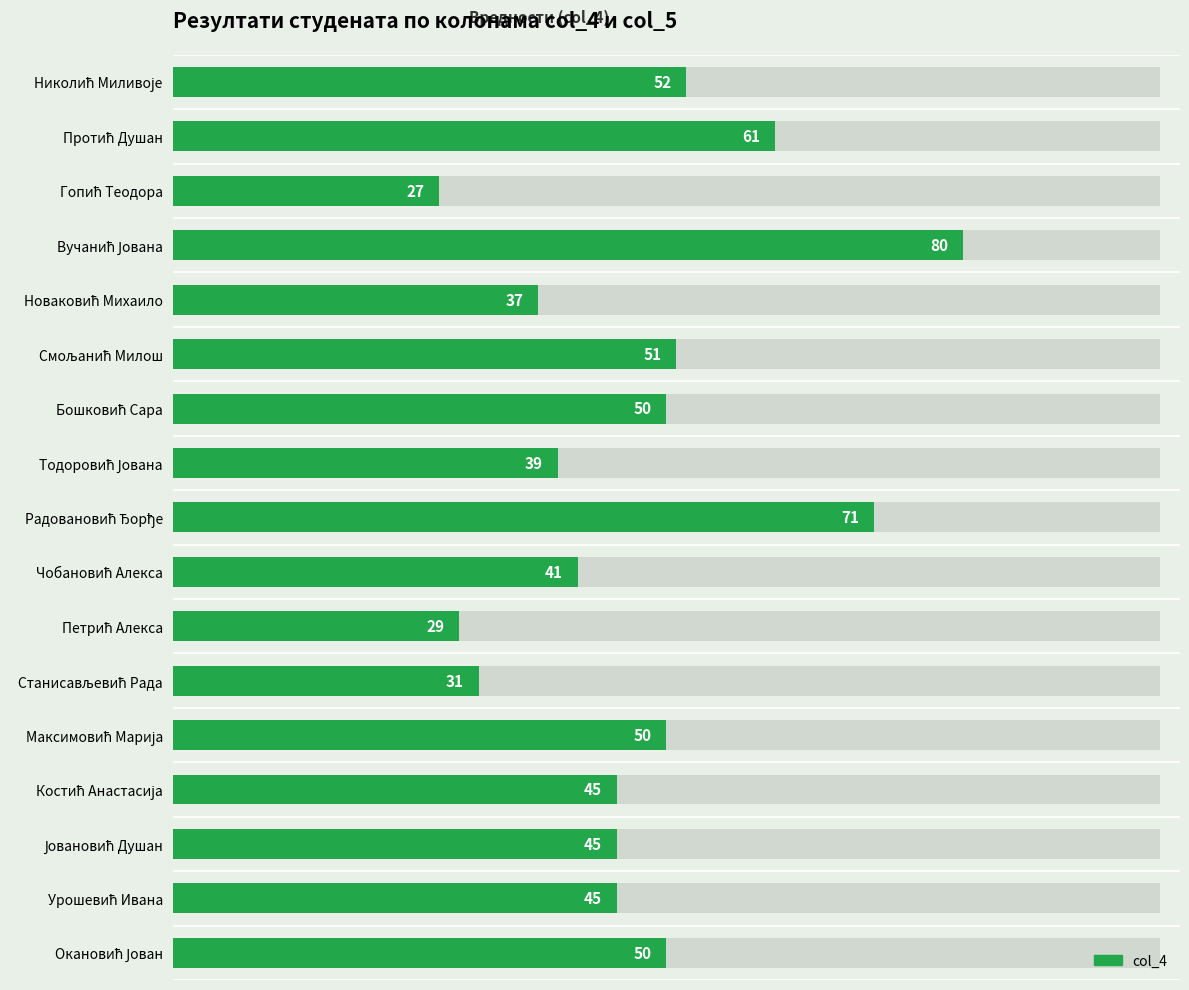

What is the sum of all values?

804